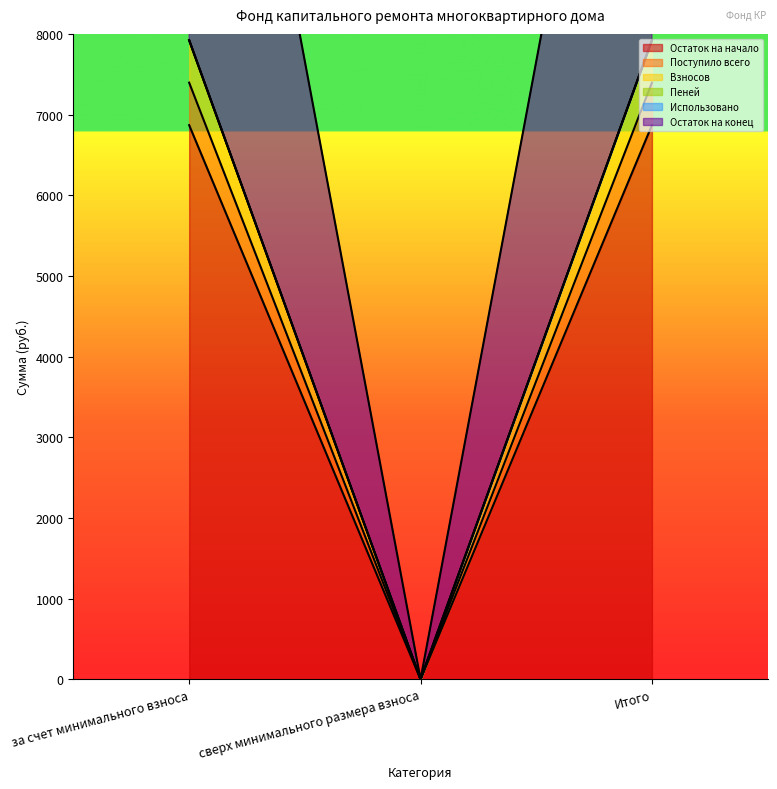

How many lines are shown in the chart?

5